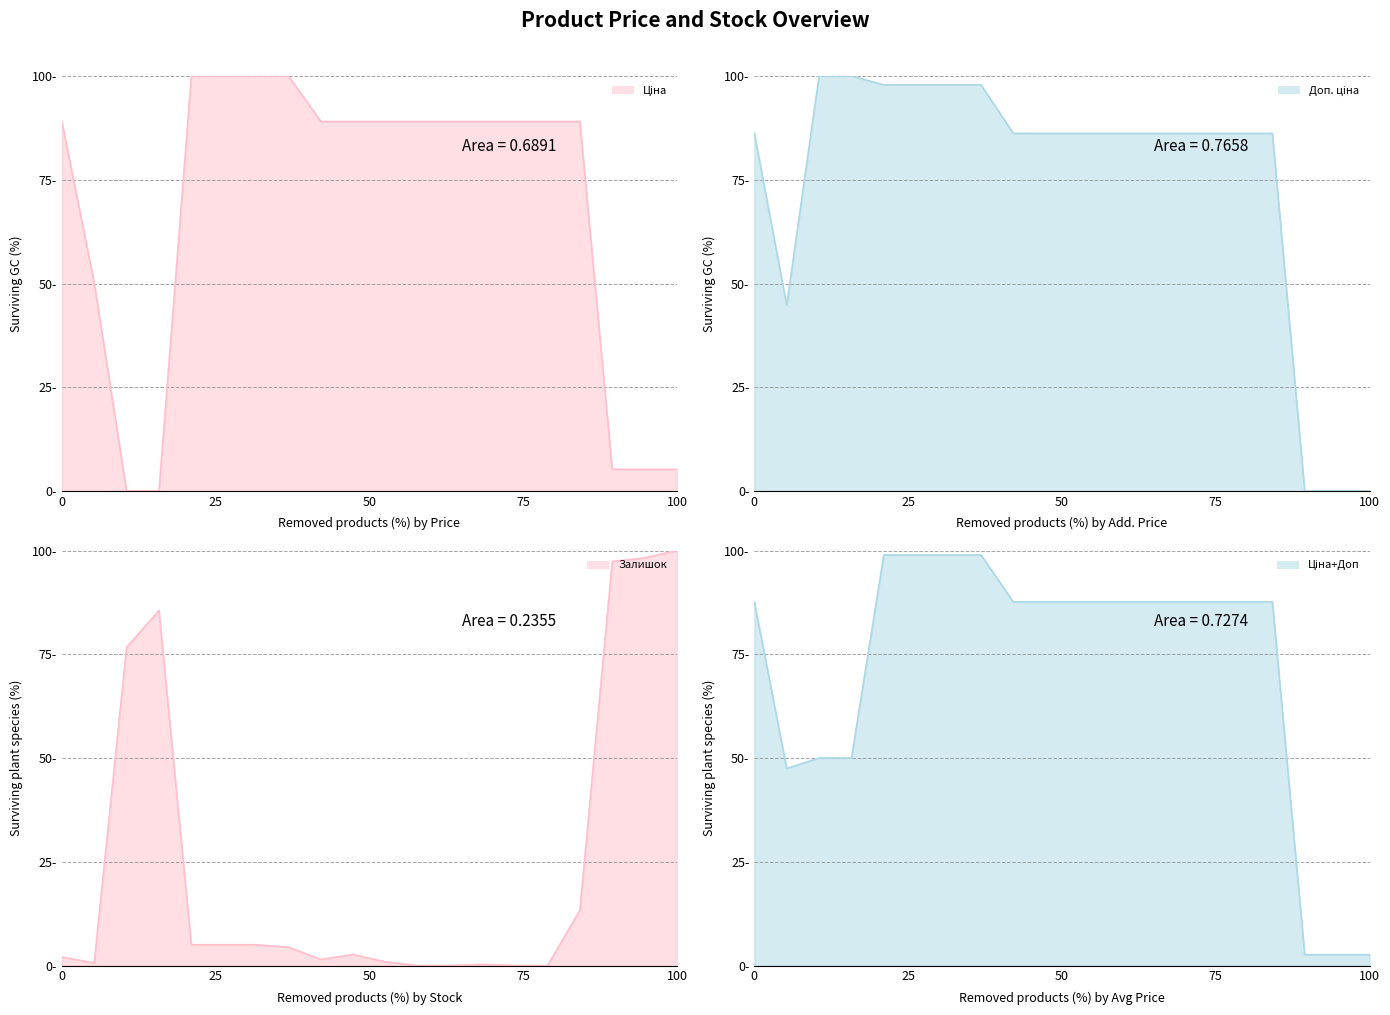

Is the value of Залишок at 285111961 greater than the value of Доп. ціна at 247132181?

No